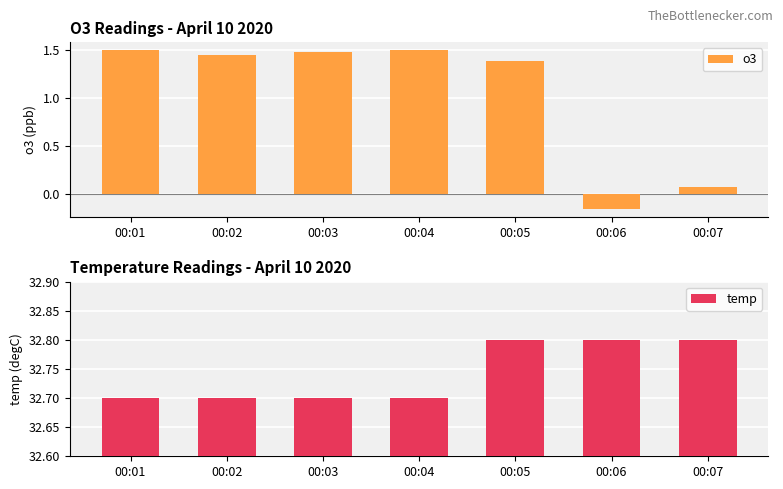

Which category has the lowest value in the o3 series?

00:06